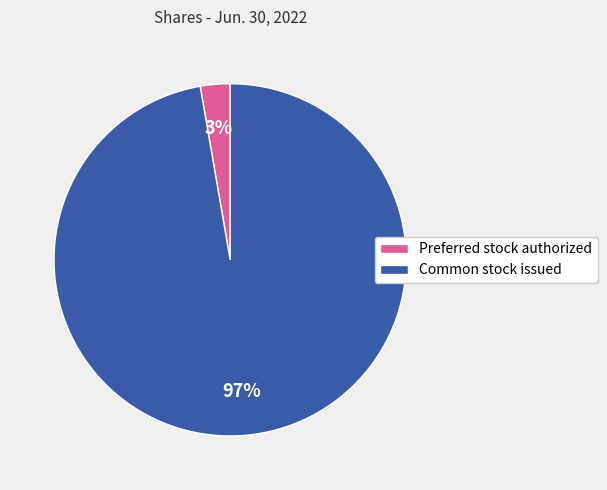

Rank the categories by value from highest to lowest.

Common stock issued, Preferred stock authorized